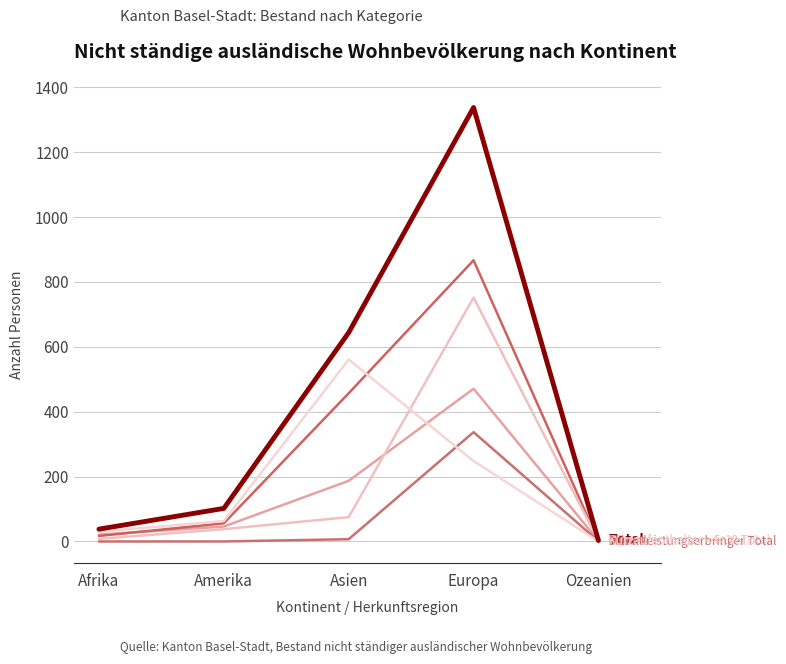

True or false: Total has a value of 644 at Asien.

True